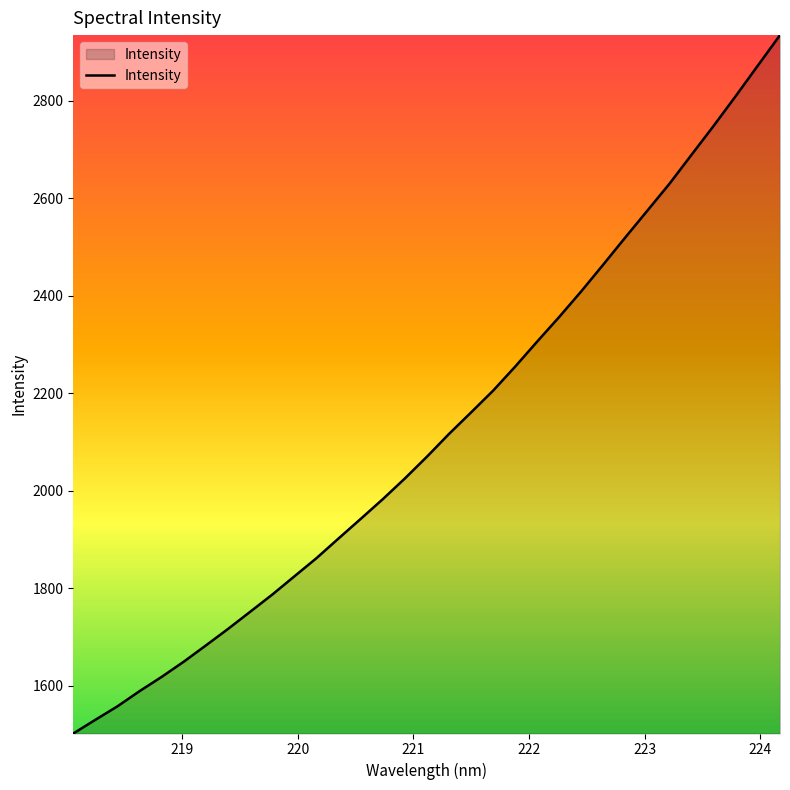

What is the minimum value shown in the chart?

1501.7